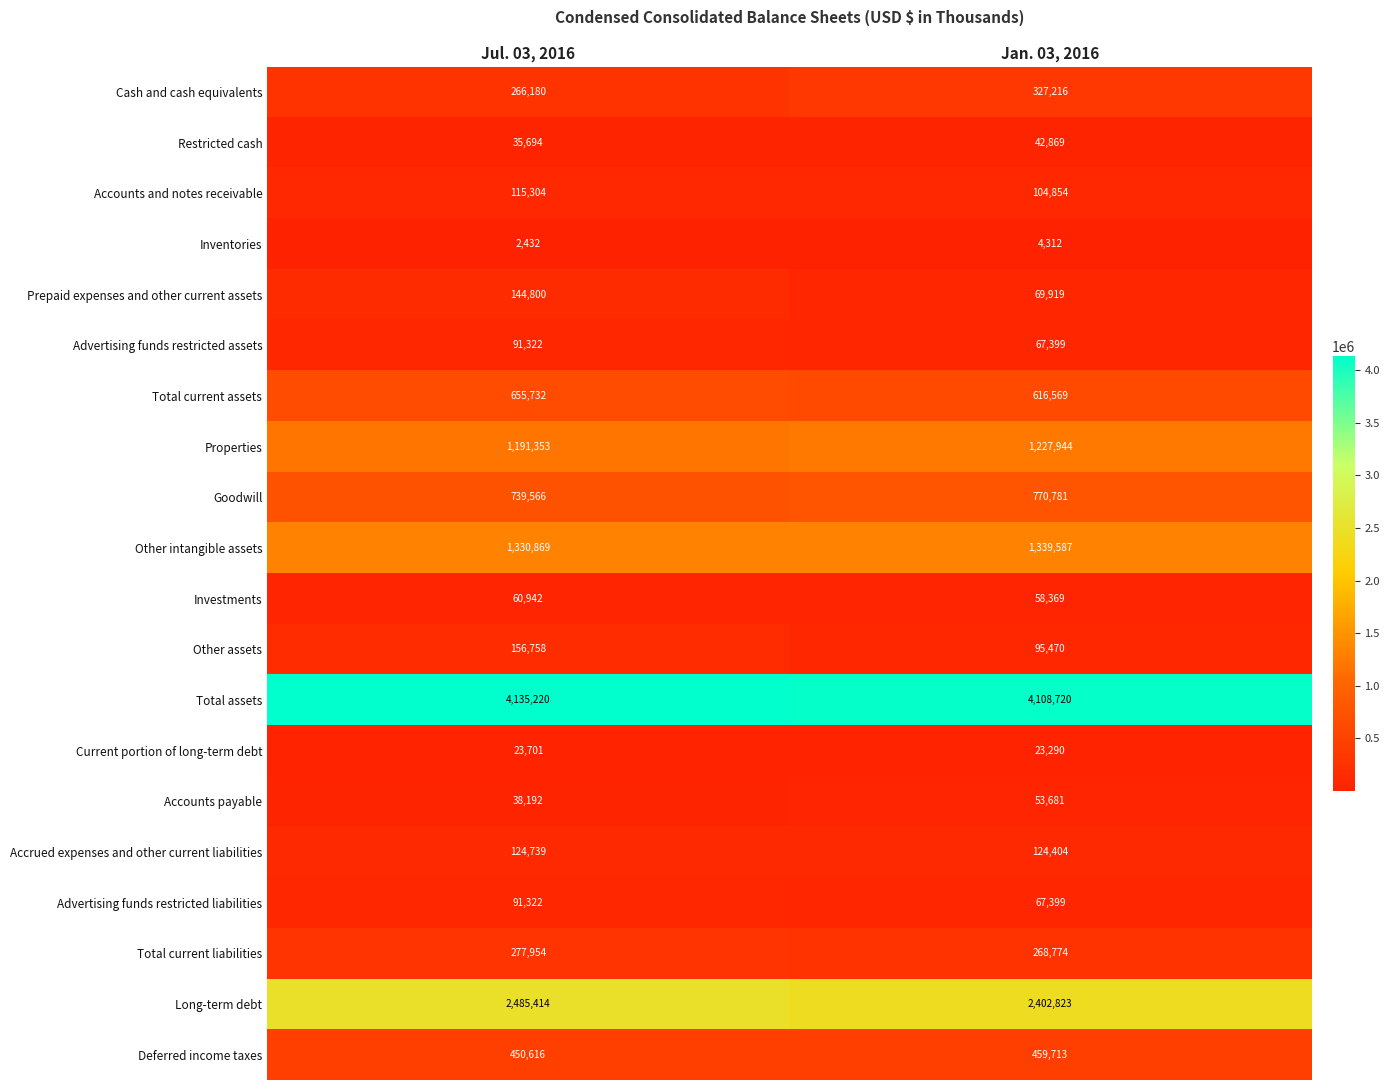

Rank the categories by Goodwill value from highest to lowest.

Jan. 03, 2016, Jul. 03, 2016